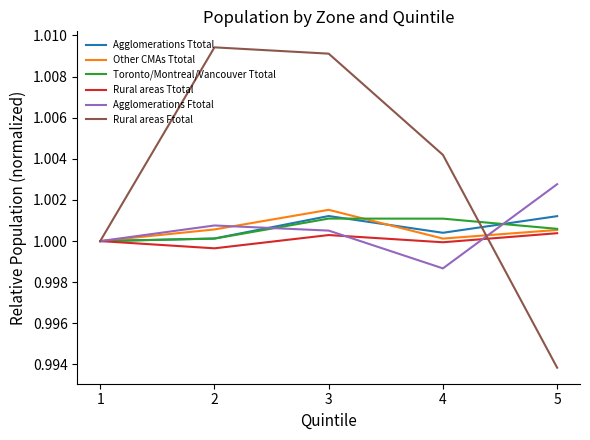

At which category does the chart reach its peak across all series?

2